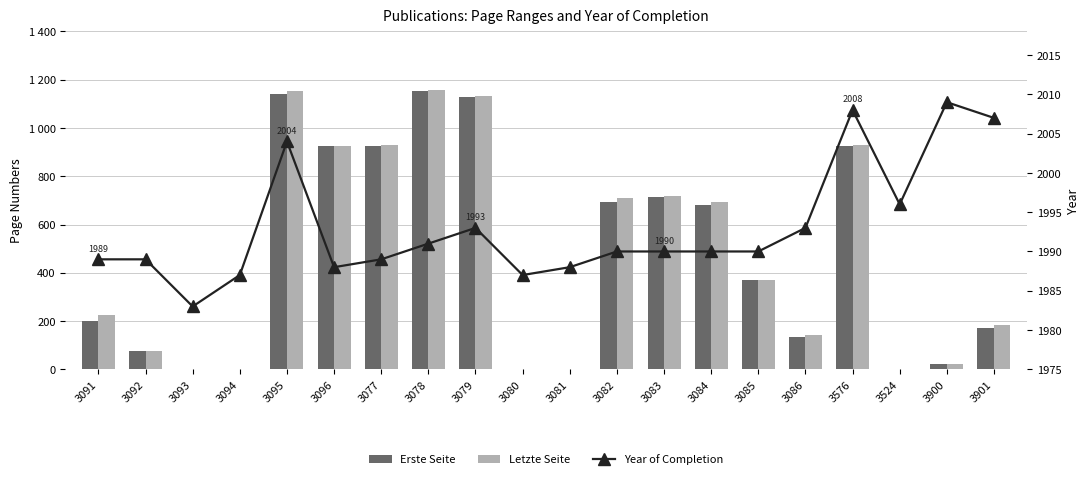

Reading right to left, list all the values displayed in this chart.

Erste Seite: 3901=171	3900=20	3524=0	3576=925	3086=133	3085=370	3084=679	3083=713	3082=695	3081=0	3080=0	3079=1129	3078=1153	3077=927	3096=926	3095=1143	3094=0	3093=0	3092=74	3091=201
Letzte Seite: 3901=184	3900=23	3524=0	3576=928	3086=141	3085=371	3084=694	3083=718	3082=711	3081=0	3080=0	3079=1131	3078=1156	3077=930	3096=927	3095=1152	3094=0	3093=0	3092=75	3091=224
Year of Completion: 3901=2007	3900=2009	3524=1996	3576=2008	3086=1993	3085=1990	3084=1990	3083=1990	3082=1990	3081=1988	3080=1987	3079=1993	3078=1991	3077=1989	3096=1988	3095=2004	3094=1987	3093=1983	3092=1989	3091=1989